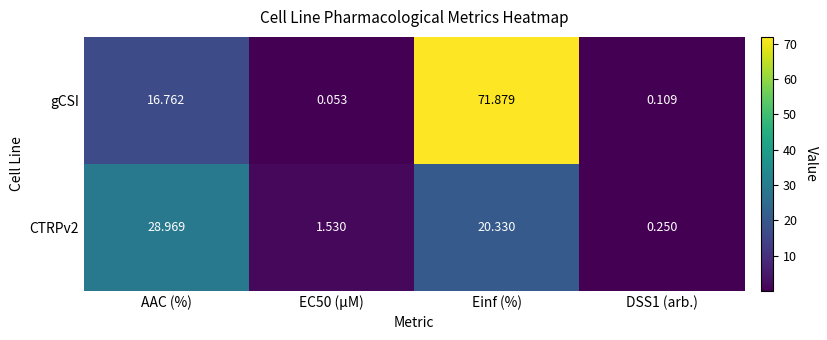

What is the maximum value for CTRPv2?

29.0